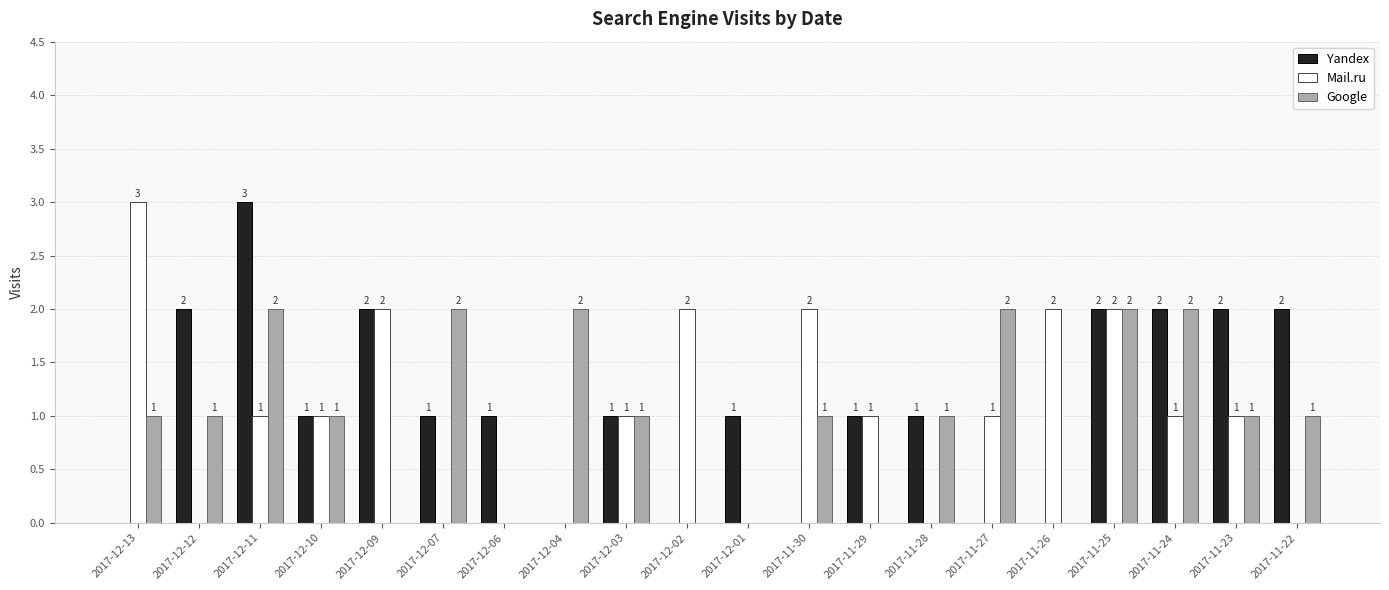

What are all the series names shown in the legend?

Yandex, Mail.ru, Google